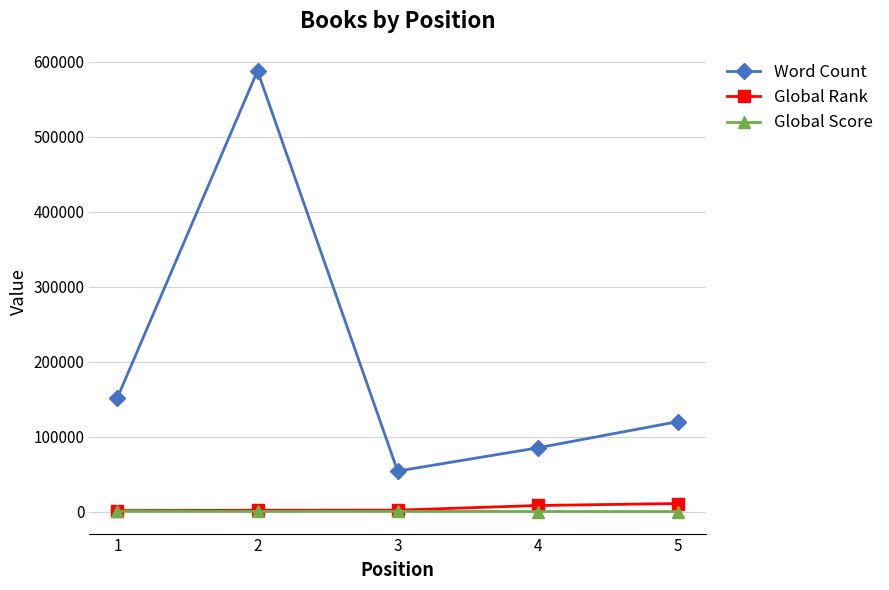

What are all the series names shown in the legend?

Word Count, Global Rank, Global Score